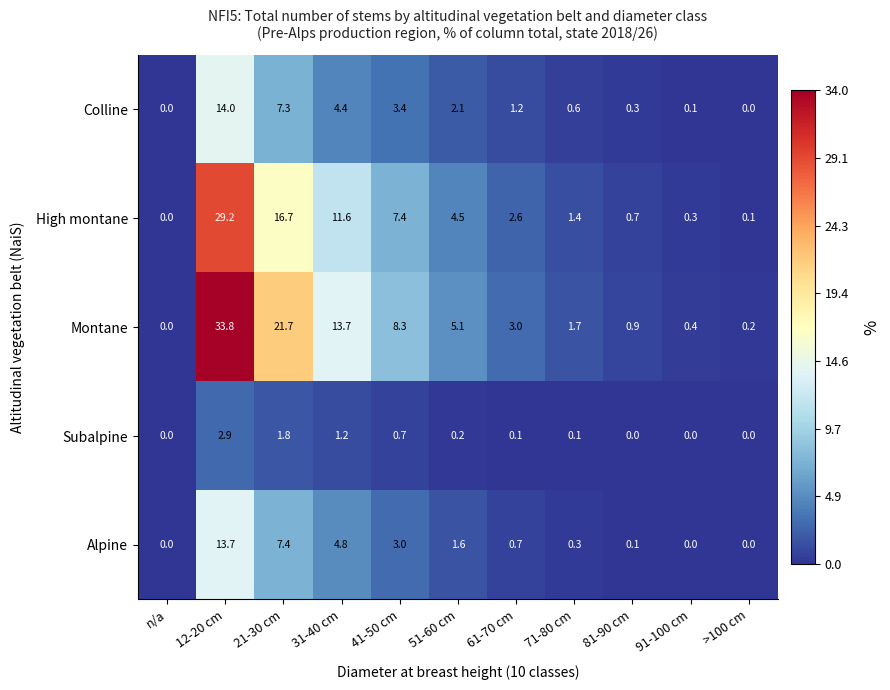

What is the sum of the Colline values at 71-80 cm and 41-50 cm?

4.0